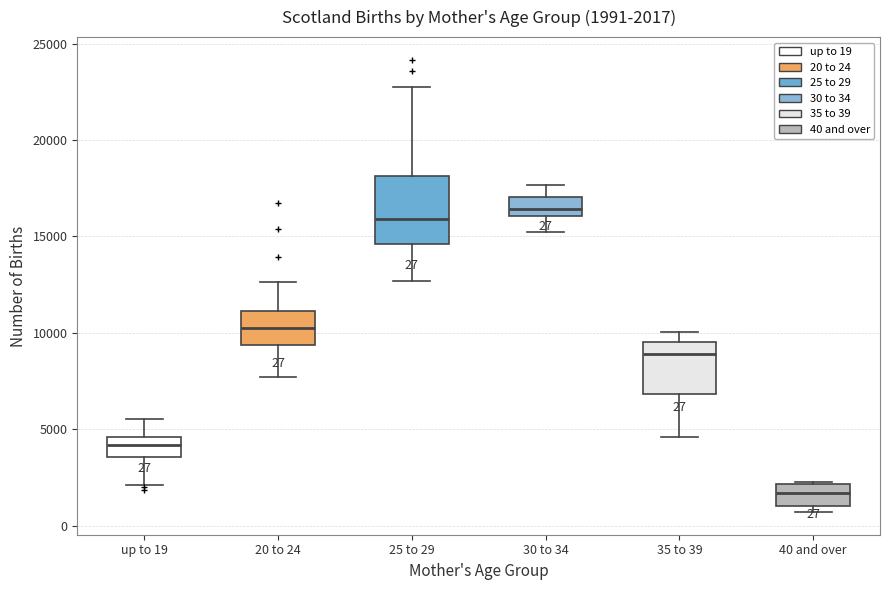

Which box's median line is the highest?

30 to 34